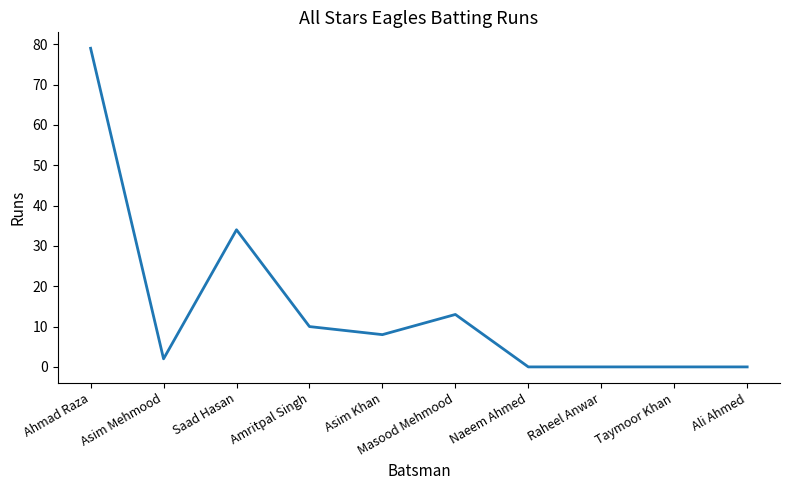

Count the number of data series in this chart.

1